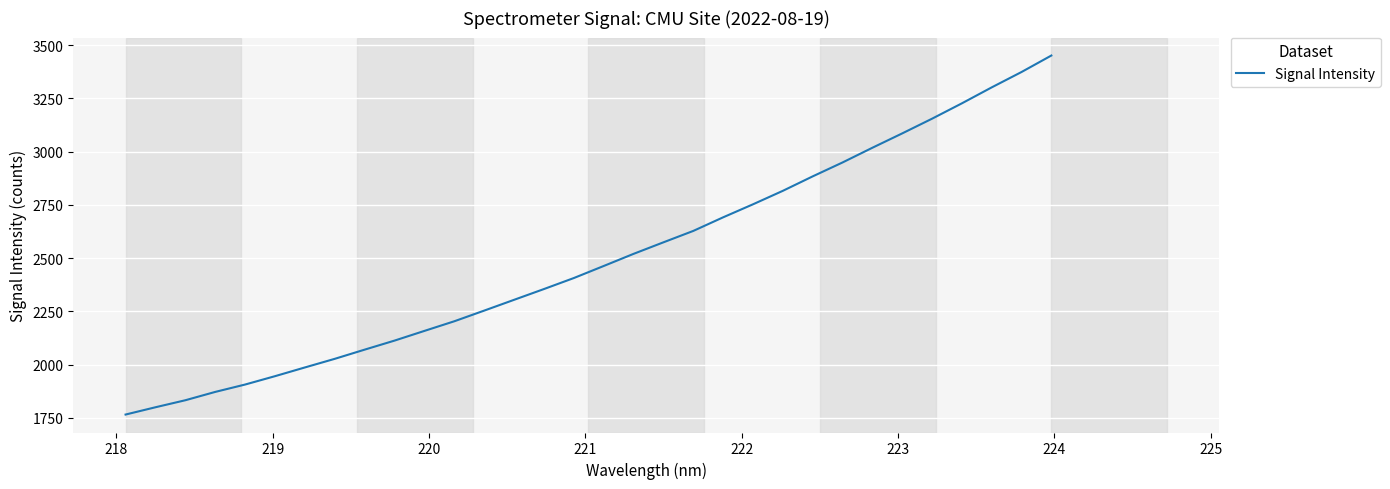

What is the maximum value shown in the chart?

3450.9